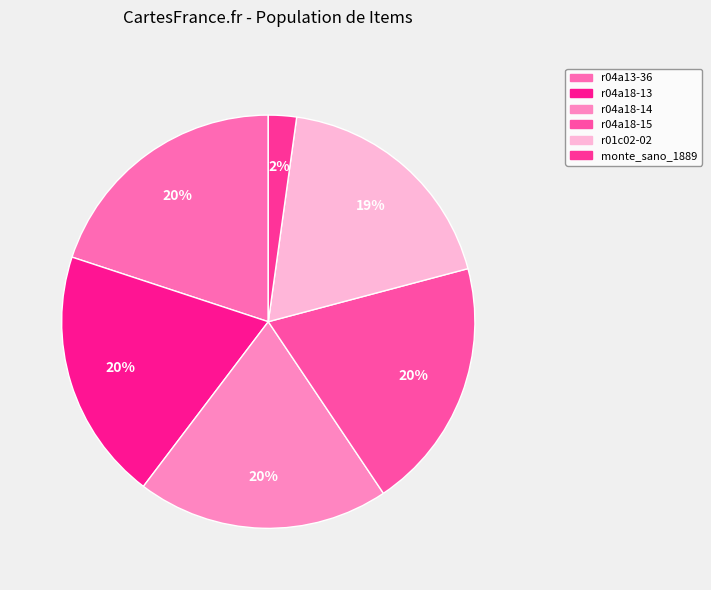

Is monte_sano_1889 the majority of the pie?

No